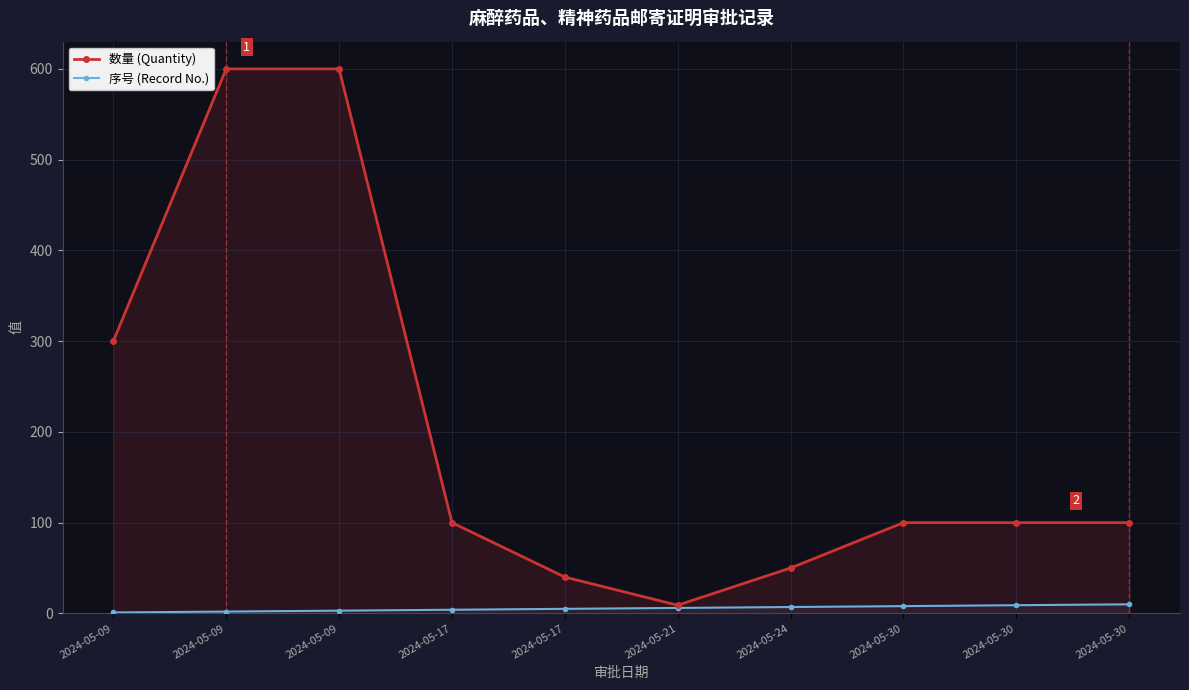

True or false: 序号 (Record No.) has a value of 1 at 2024-05-09.

True